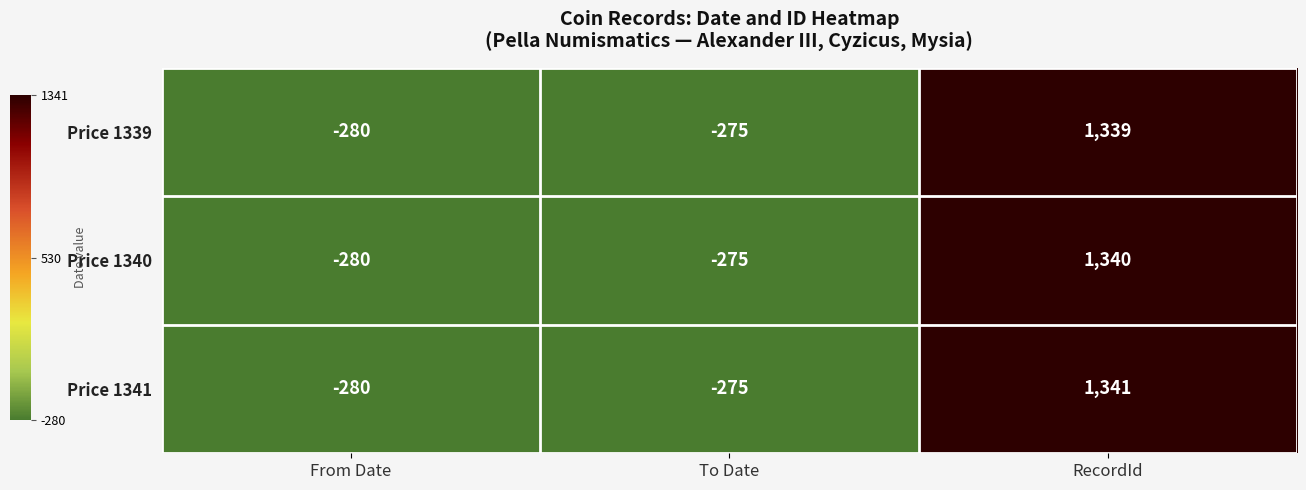

What is the minimum value shown in the chart?

-280